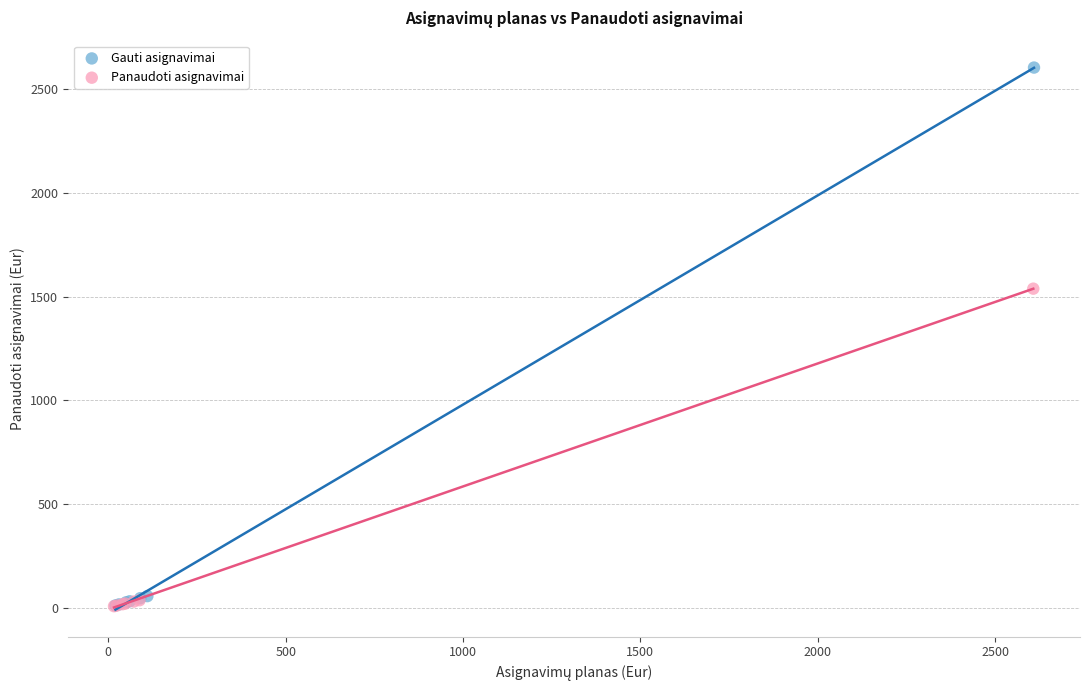

Which series contains the highest Y value?

Gauti asignavimai